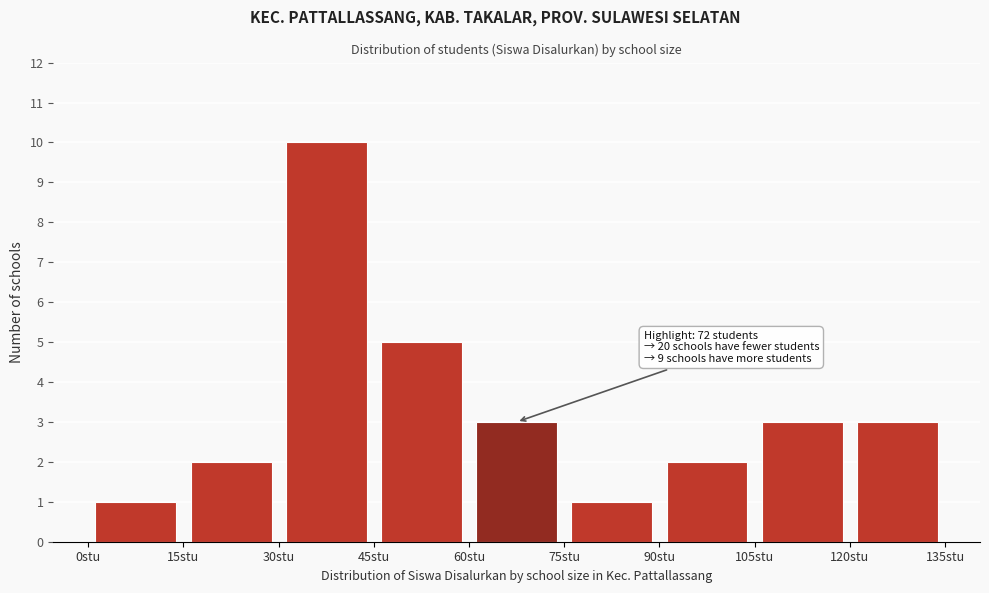

Which range on the x-axis has the tallest bar?

30 to 45